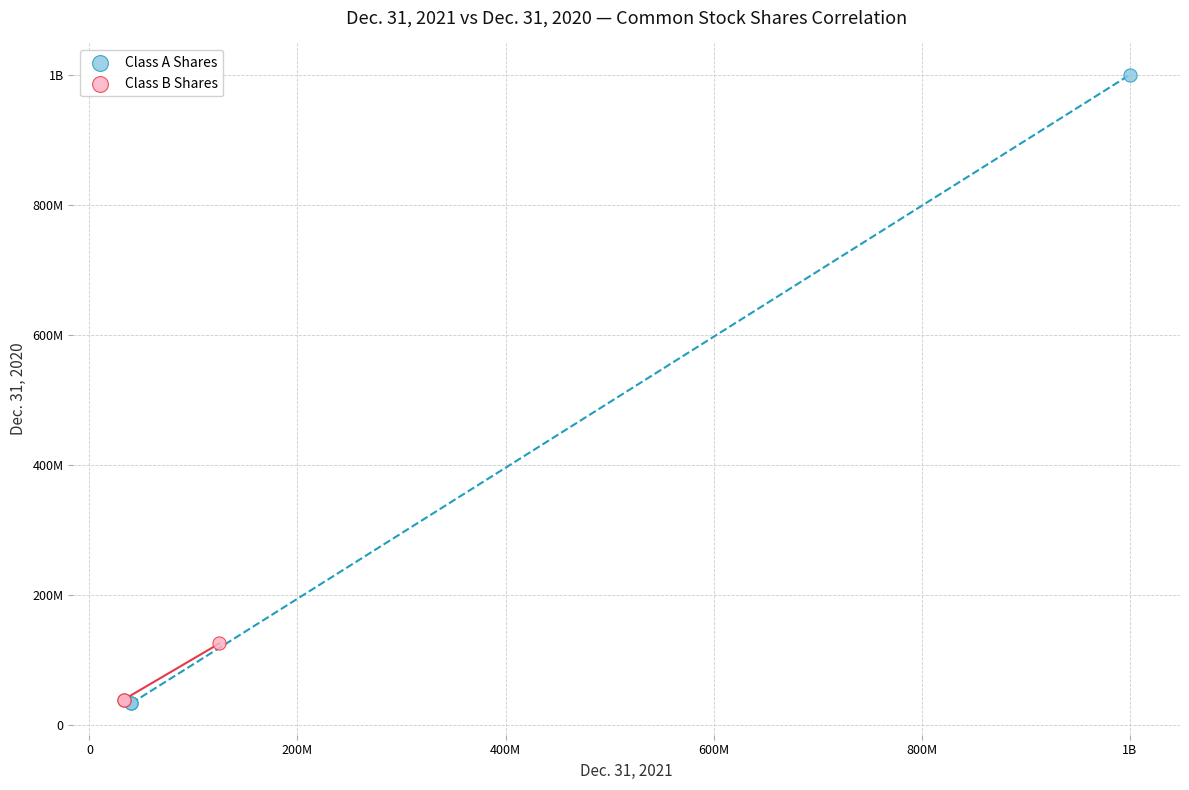

What are all the series names shown in the legend?

Class A Shares, Class B Shares